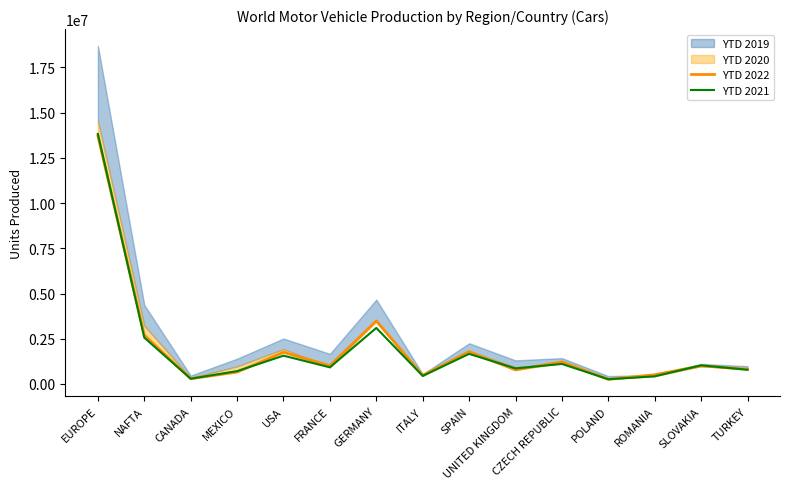

At which category is the sum across all series the highest?

EUROPE